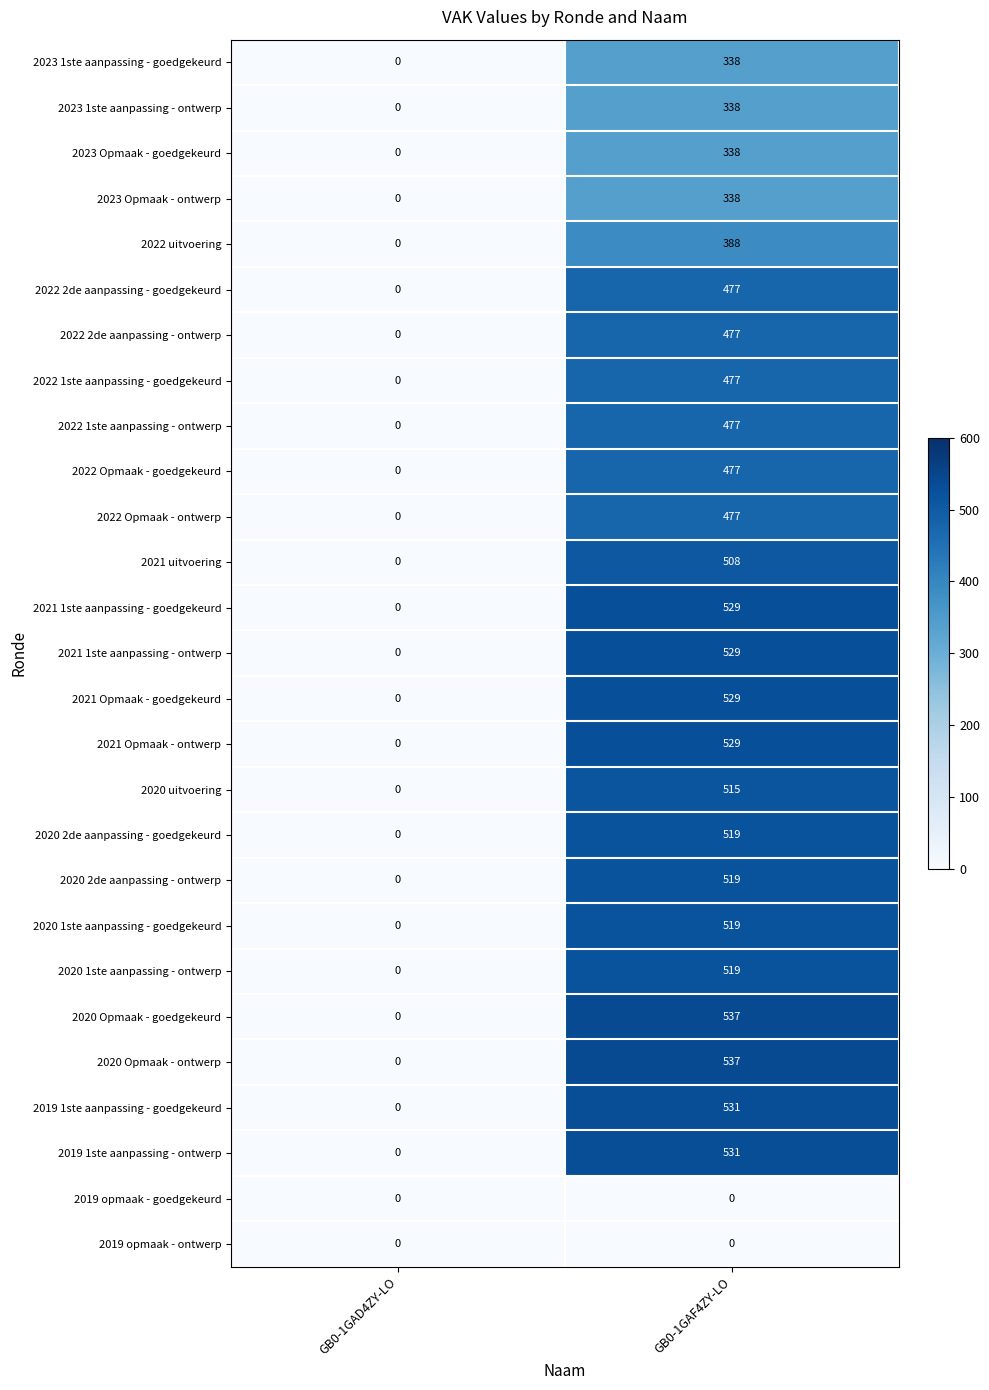

Rank the categories by 2022 Opmaak - goedgekeurd value from lowest to highest.

GB0-1GAD4ZY-LO, GB0-1GAF4ZY-LO